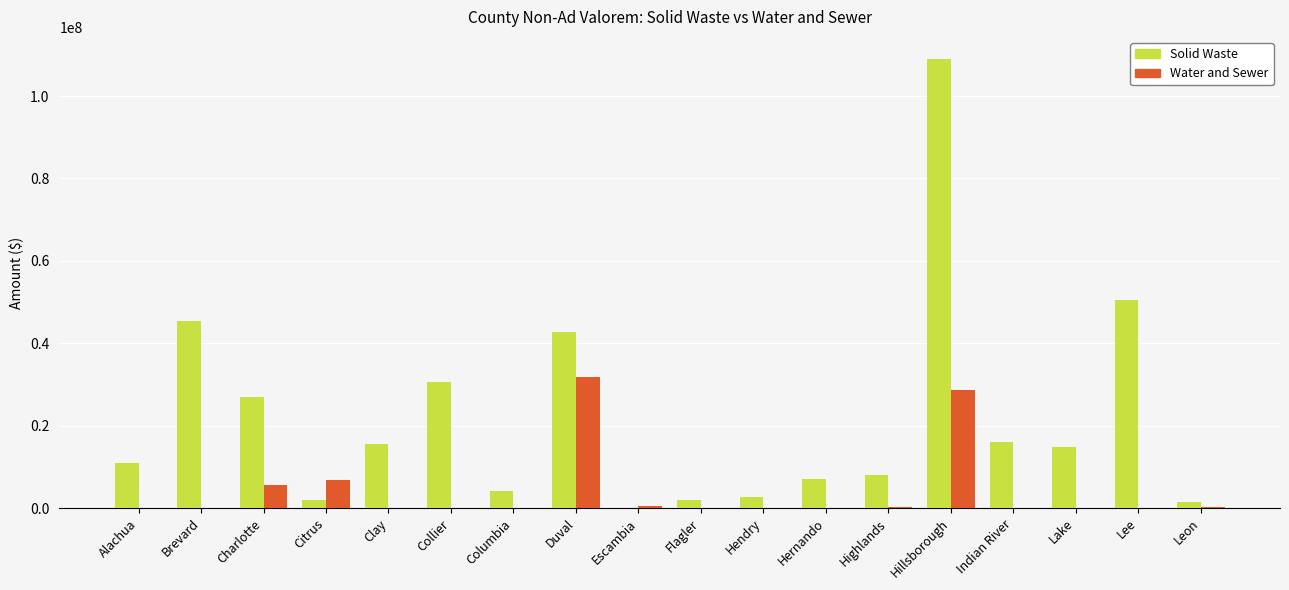

What is the spread (max minus min) of values at Hillsborough?

80389784